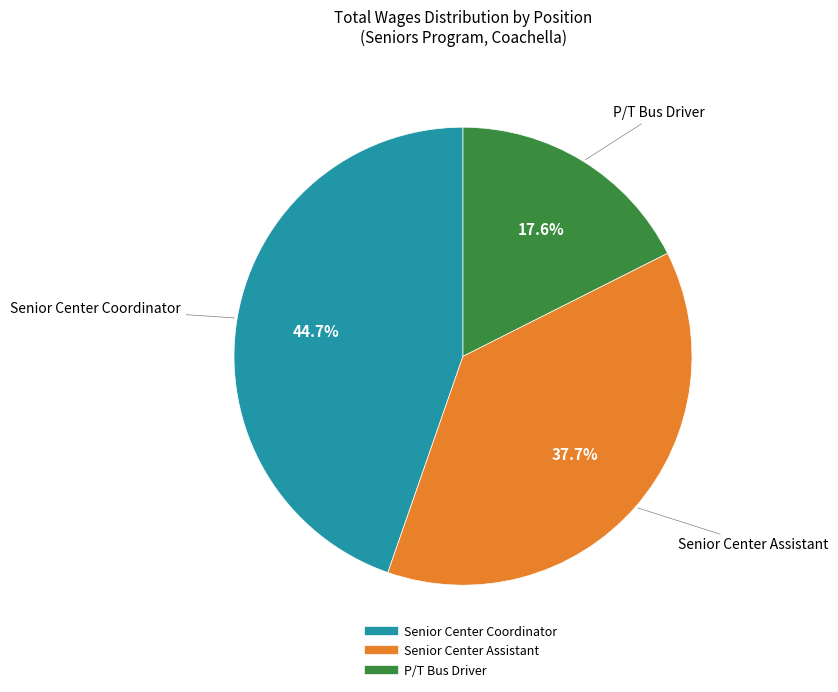

What percentage is the Senior Center Coordinator slice, to the nearest percent?

45%